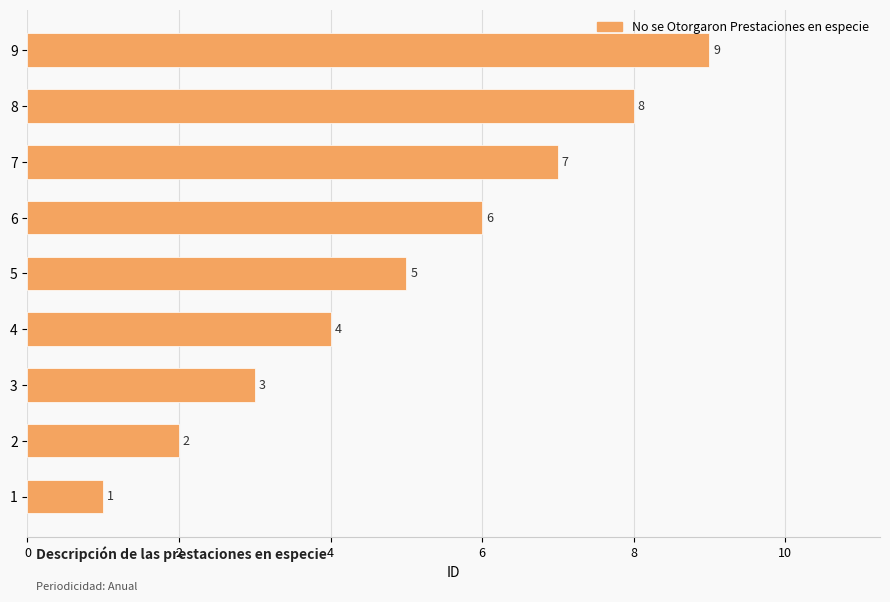

What is the difference between the maximum and minimum values?

8